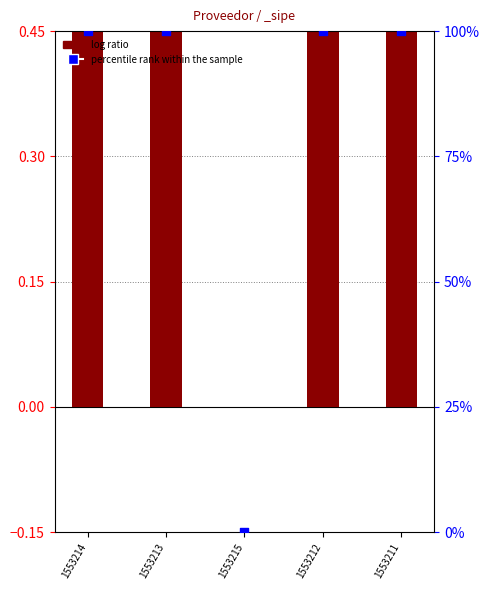

At how many categories does at least one series exceed 3?

4